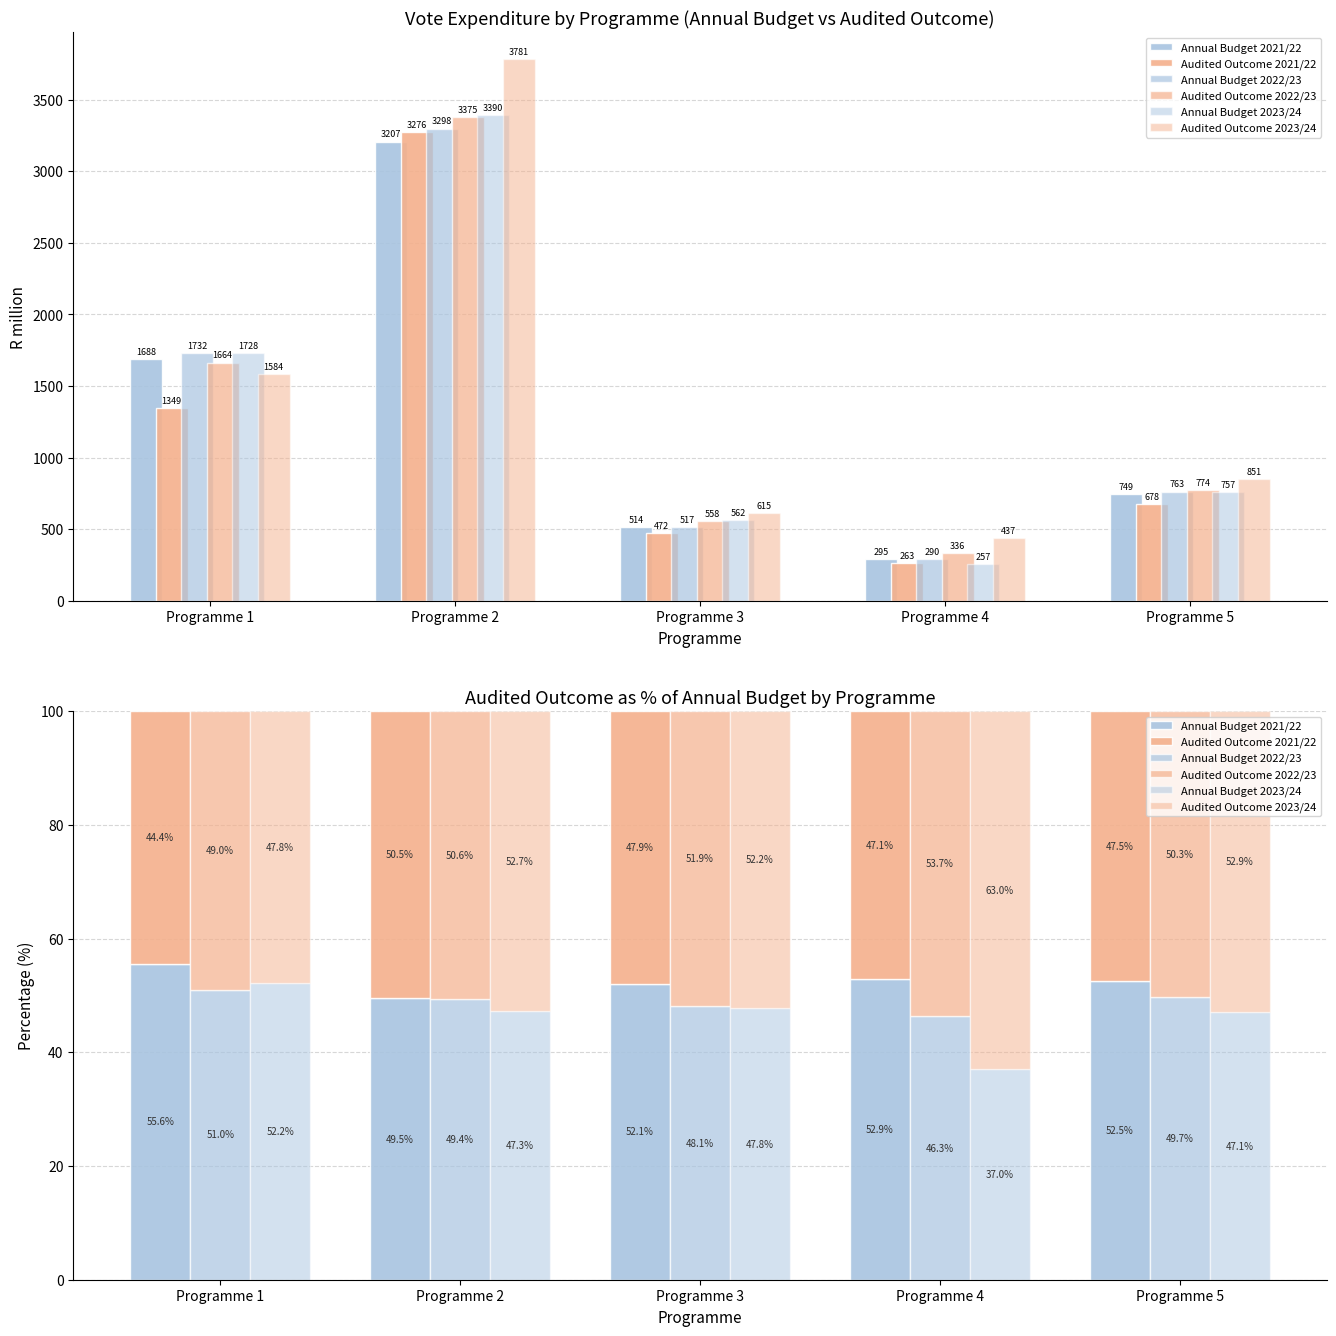

At which label does Annual Budget 2023/24 reach its minimum?

Programme 4